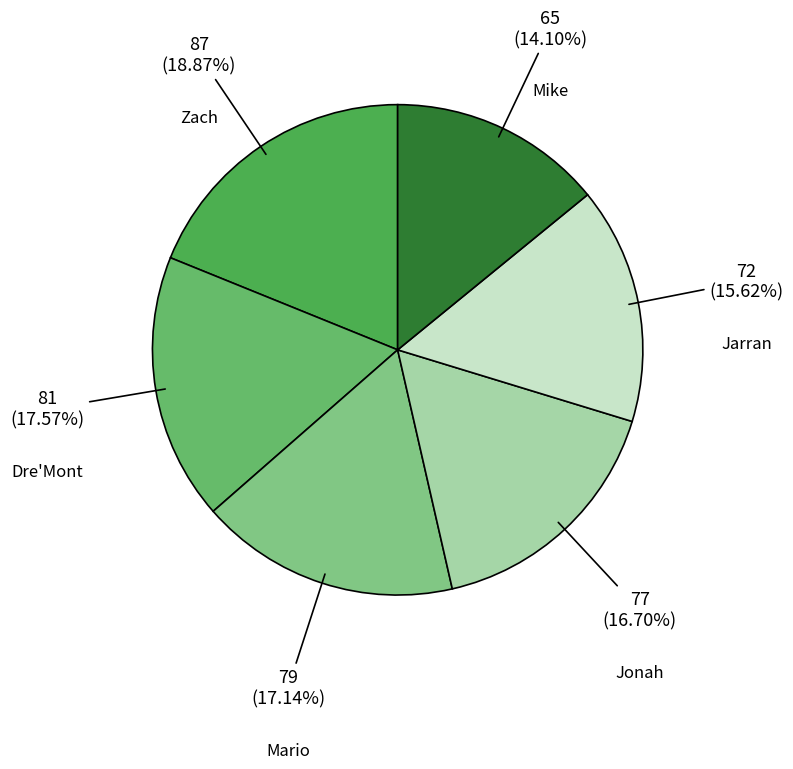

What is the total percentage of Zach and Jonah?

35.6%